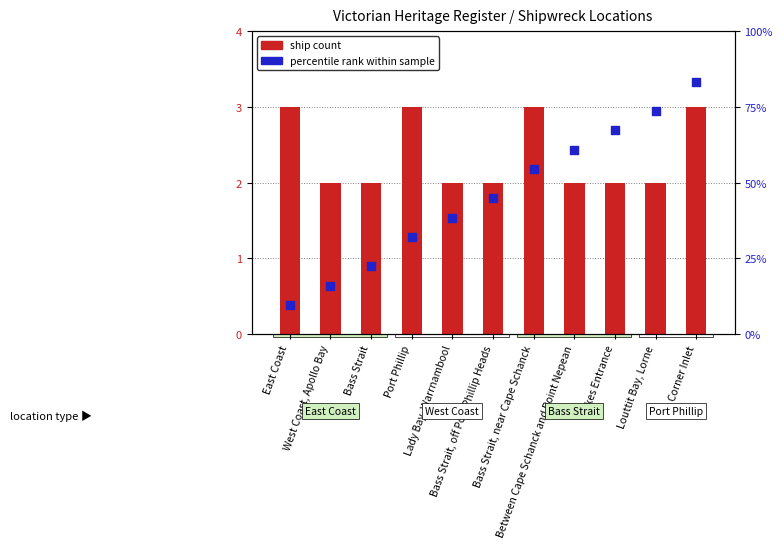

What is the total value across all series at Bass Strait, off Port Phillip Heads?

4.7